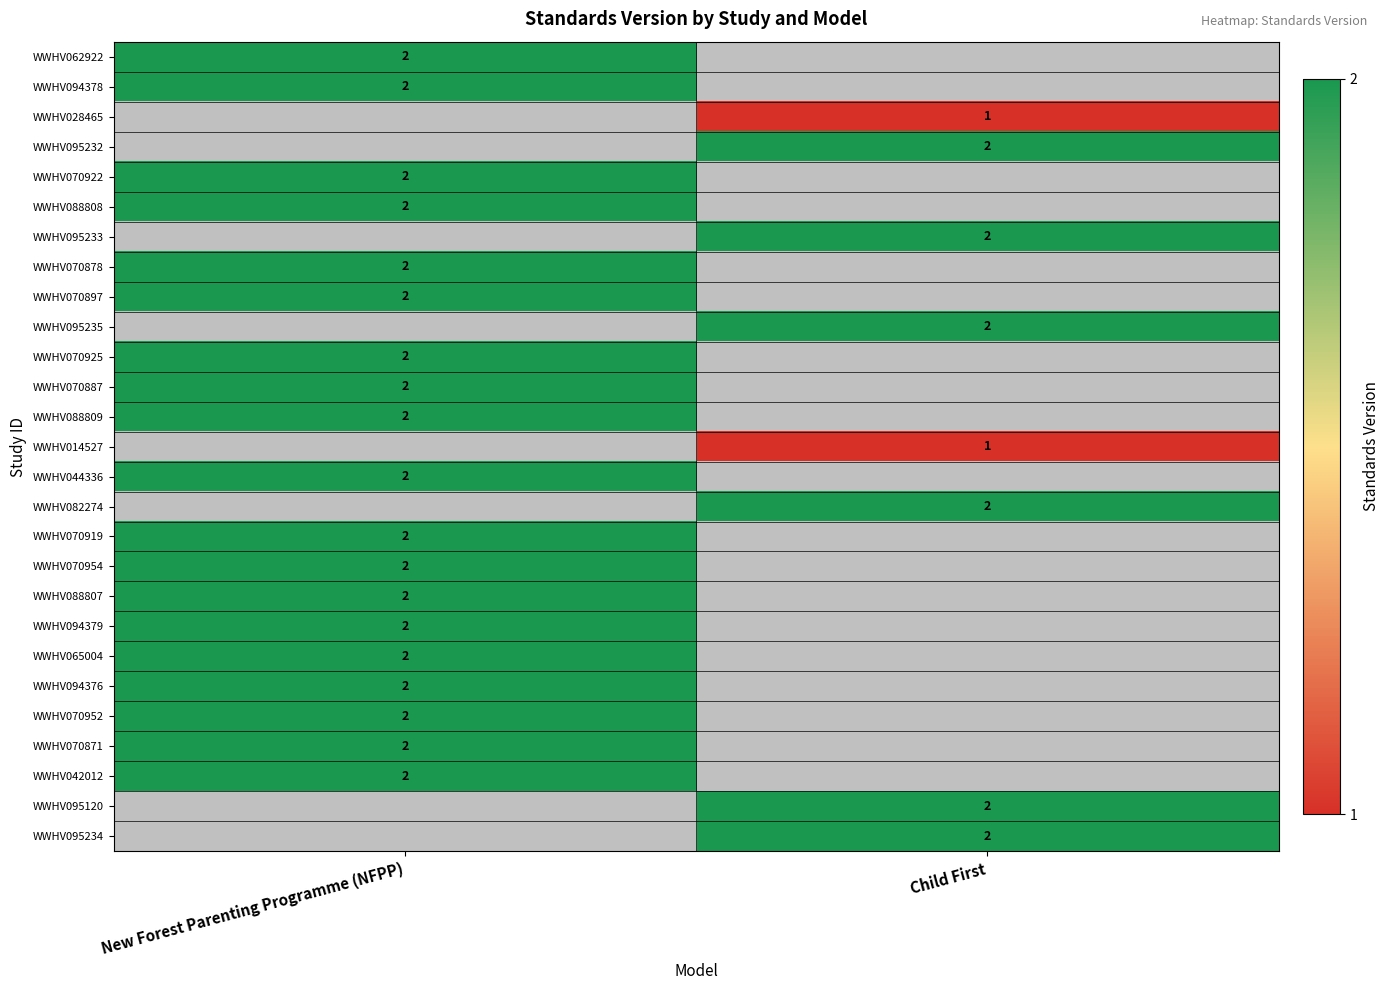

The value of WWHV070871 at New Forest Parenting Programme (NFPP) is 2. True or false?

True